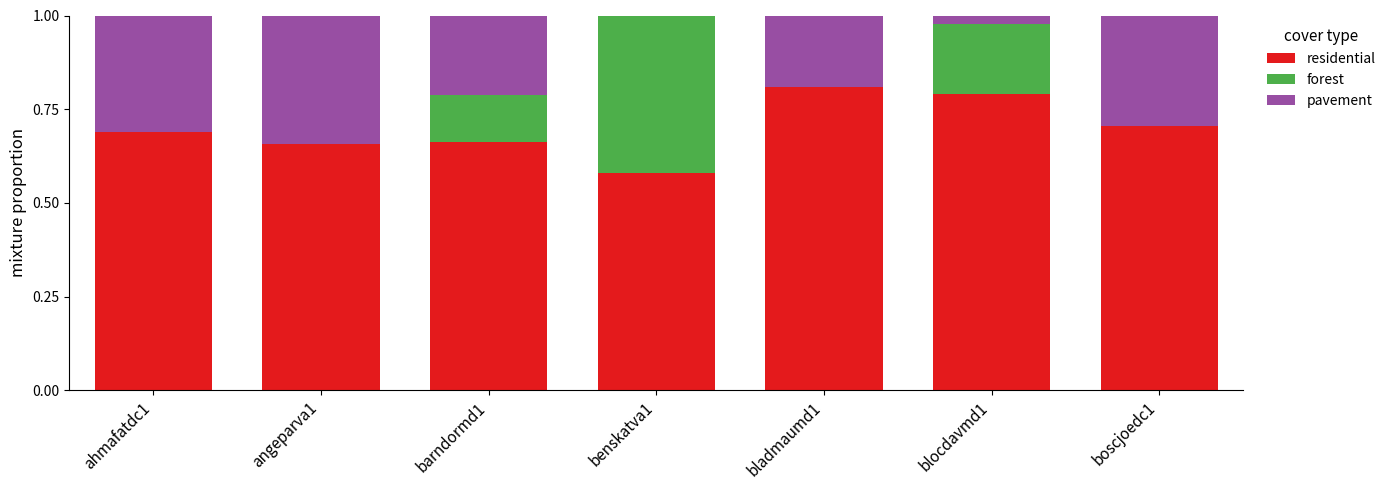

The residential series shows 0.8 at bladmaumd1. True or false?

True